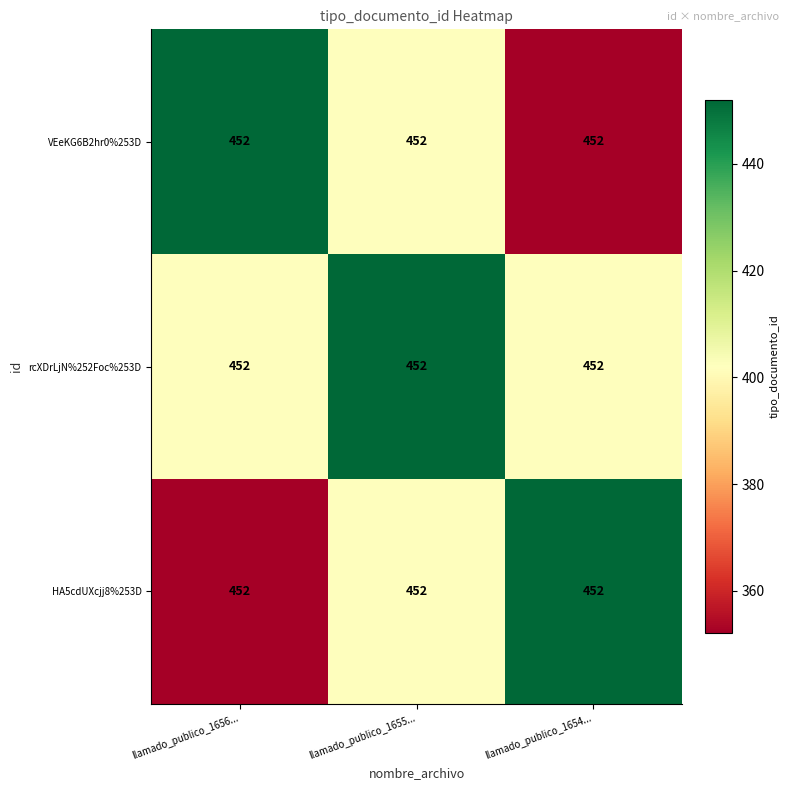

Which category has the lowest value in the HA5cdUXcjj8%253D series?

llamado_publico_1656...